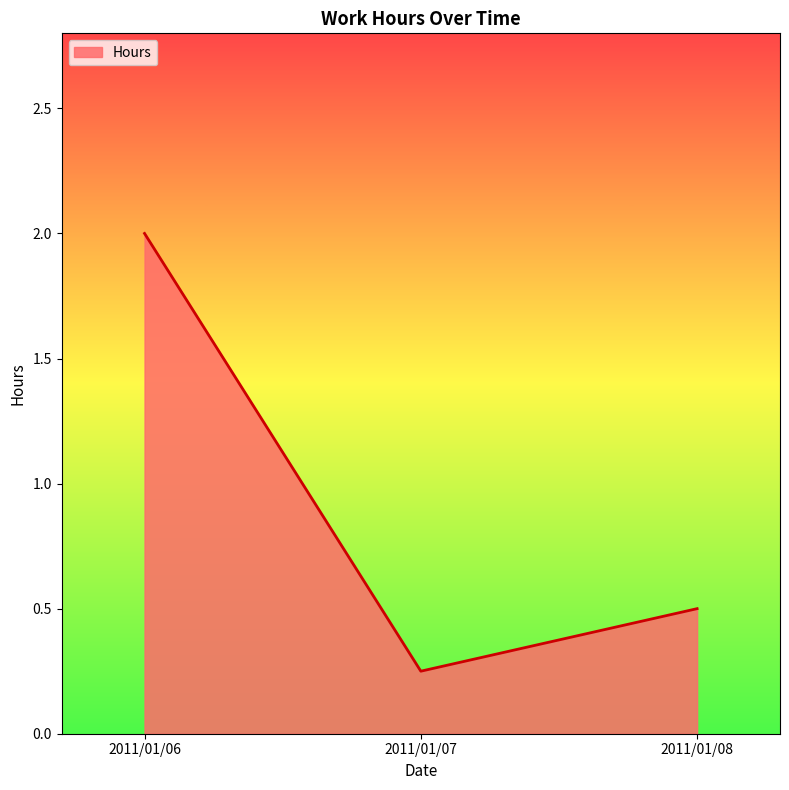

The chart shows a value of 0.8 at 2011/01/08. True or false?

False